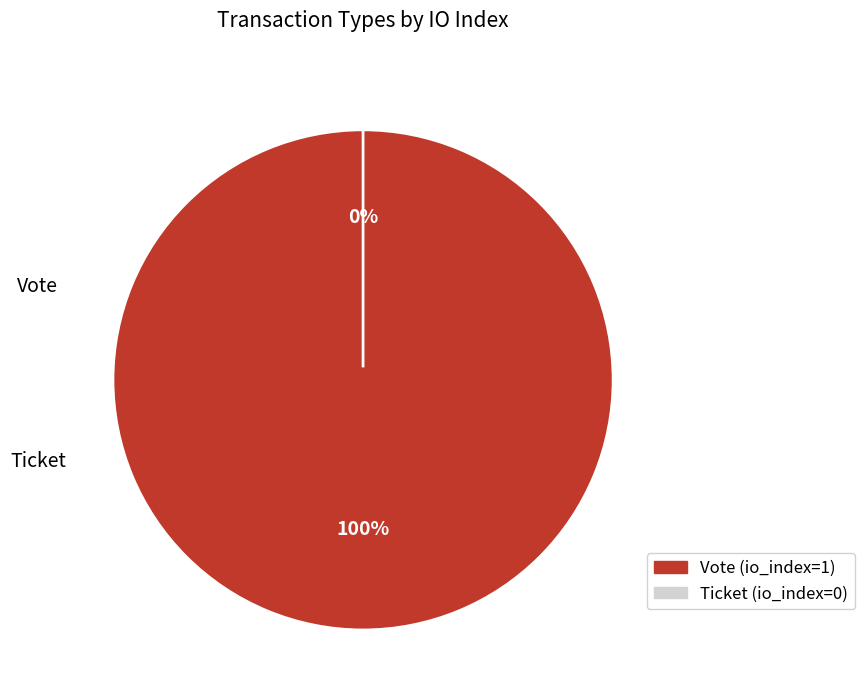

Rank the categories by value from highest to lowest.

Vote, Ticket